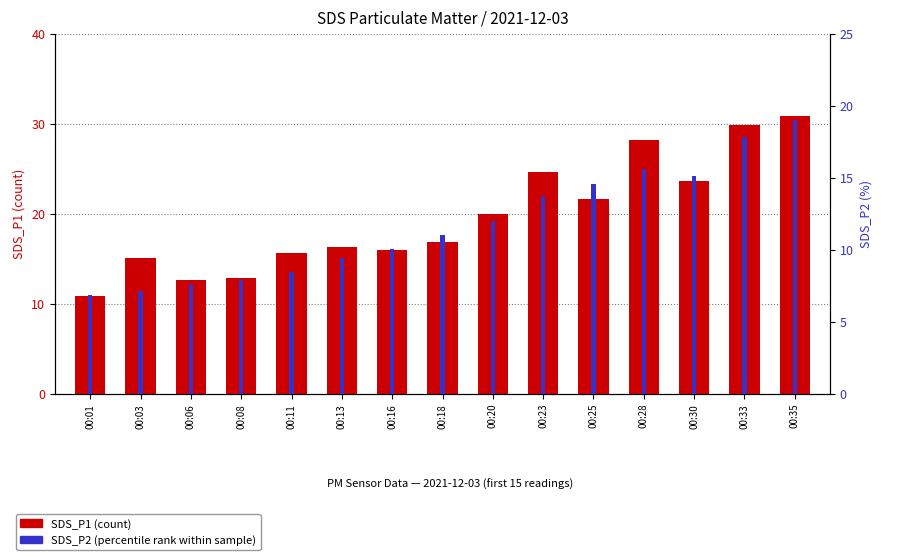

Which series has the widest spread of values?

SDS_P1